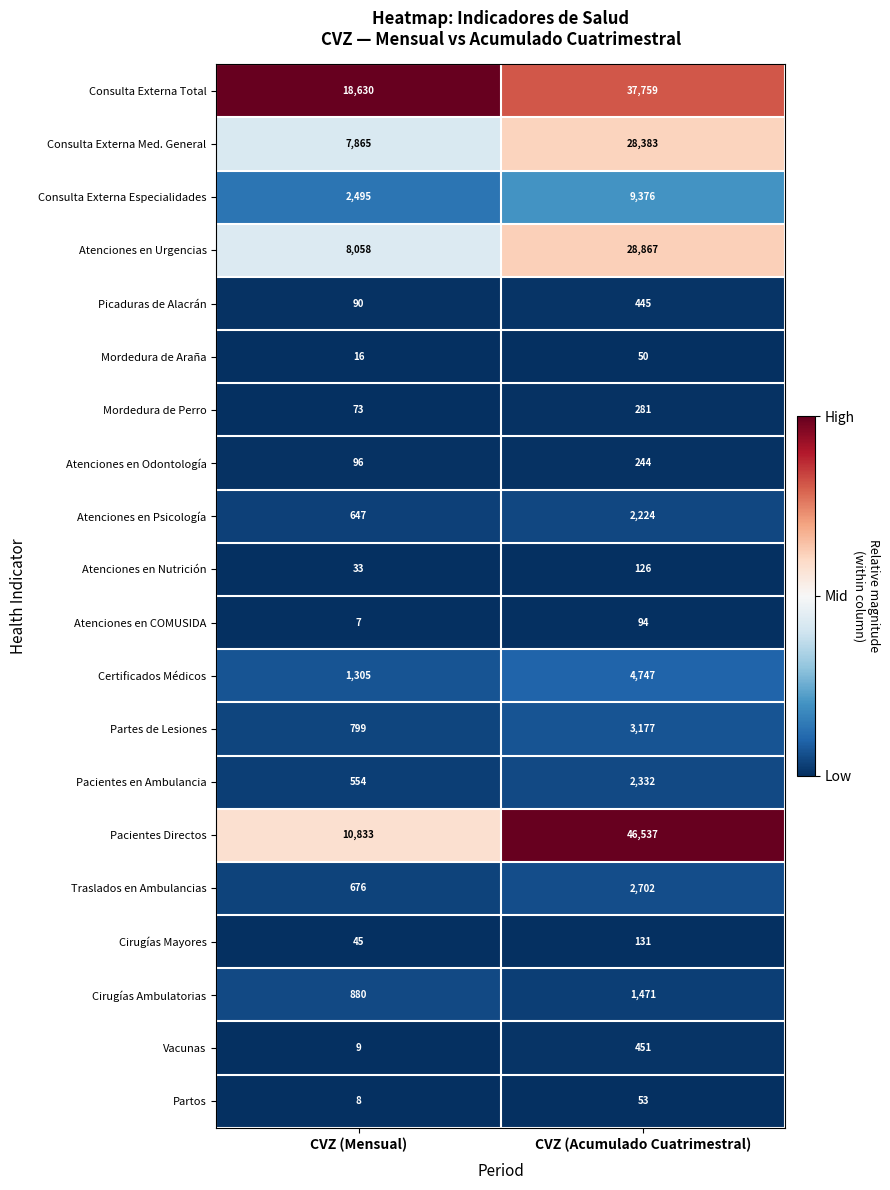

Is it true that Vacunas equals 451 at CVZ (Acumulado Cuatrimestral)?

True